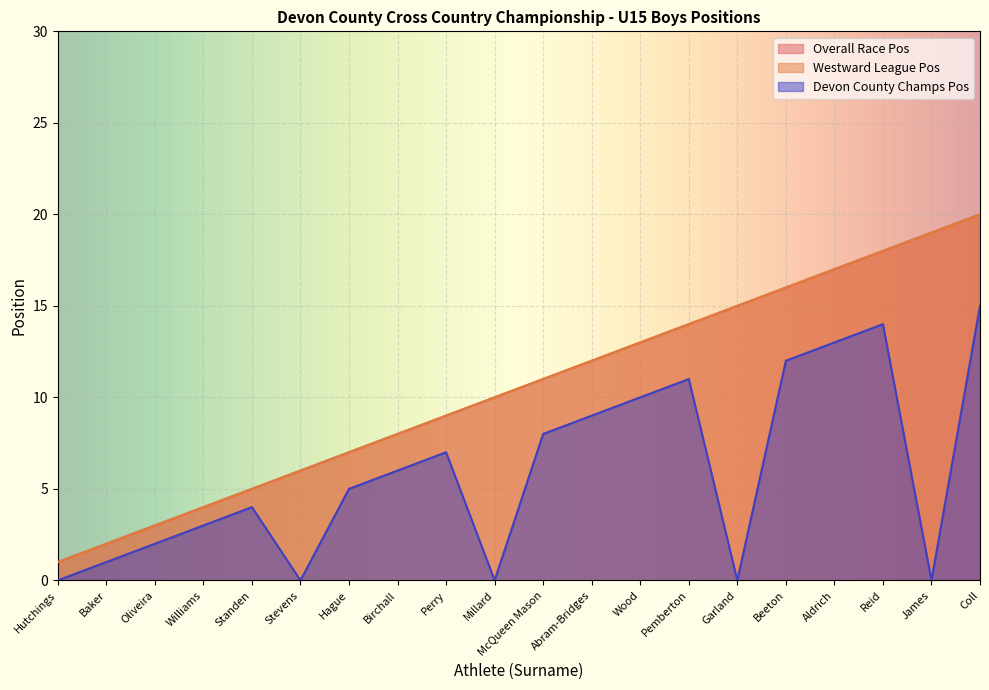

True or false: Overall Race Pos and Devon County Champs Pos cross at least once.

False